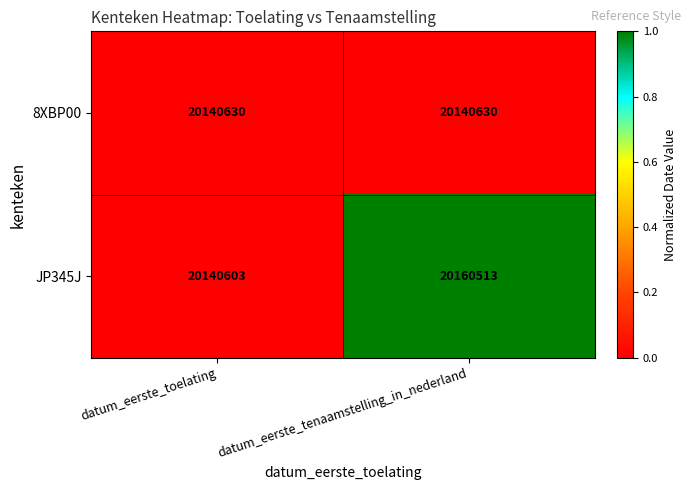

Between datum_eerste_toelating and datum_eerste_tenaamstelling_in_nederland, which series saw the biggest shift?

JP345J